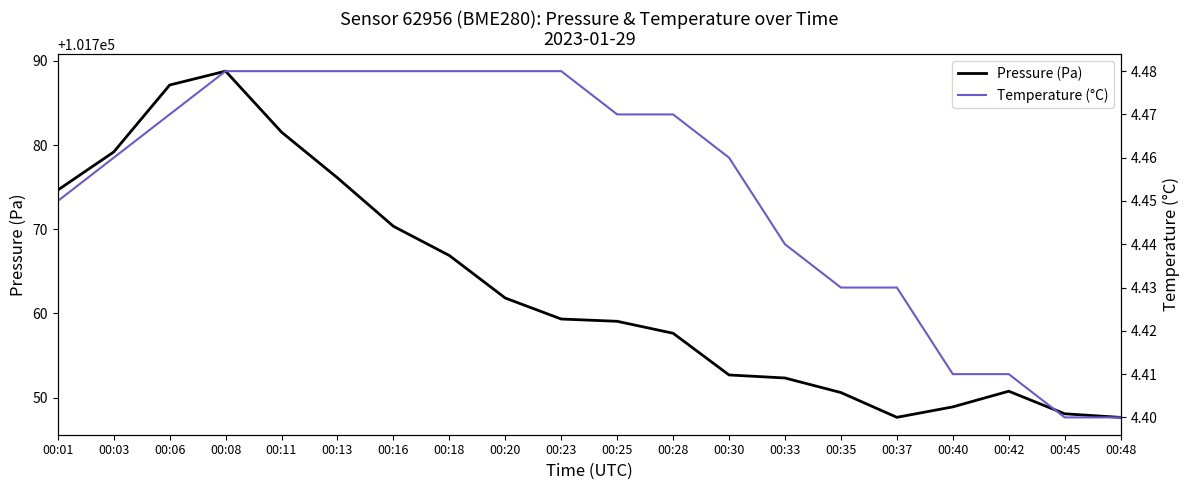

Which series has the largest total across all categories?

Pressure (Pa)